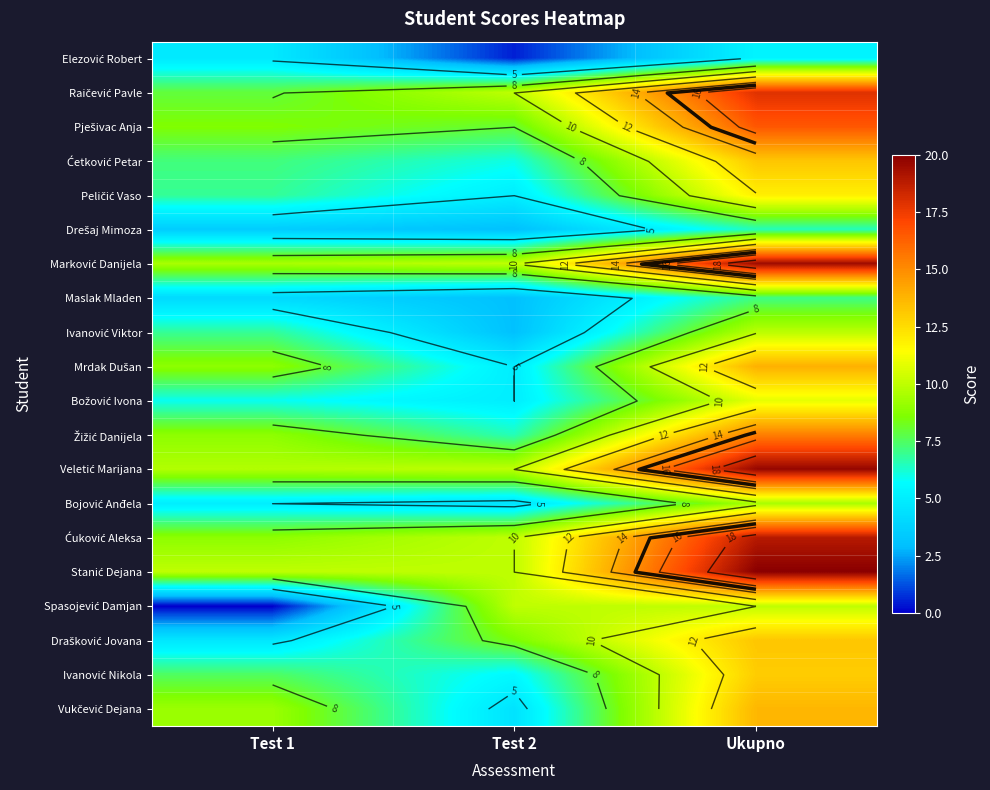

Count the number of data series in this chart.

20